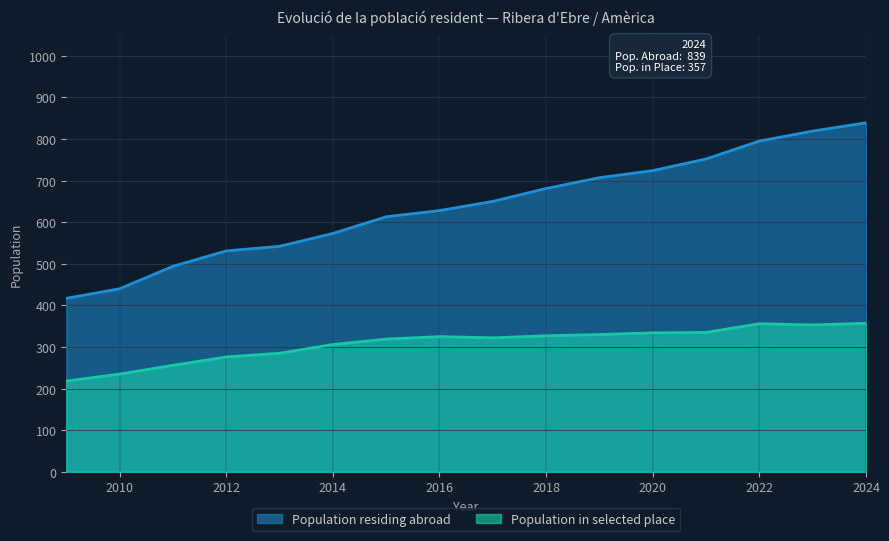

What is the value of the Population in selected place point at the 13th from the left?

335